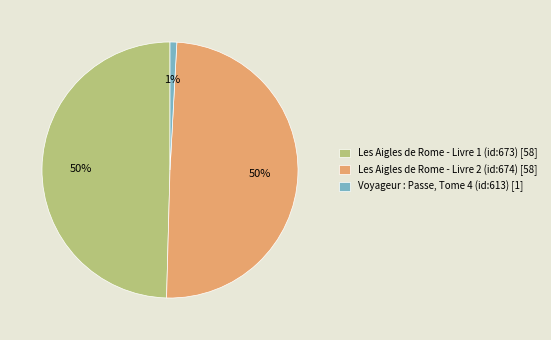

Count the number of slices in the pie.

3